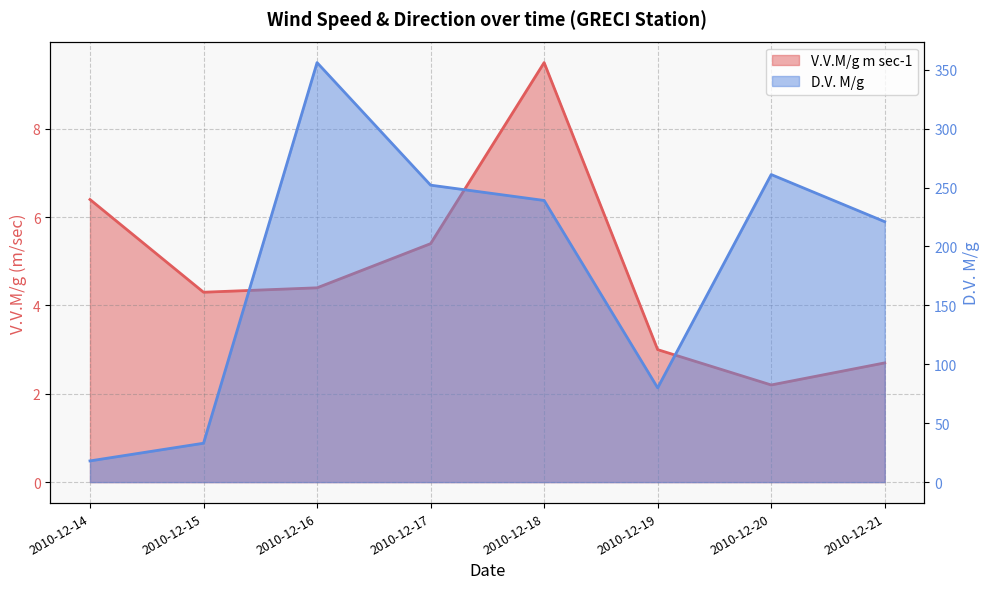

How many lines are shown in the chart?

2